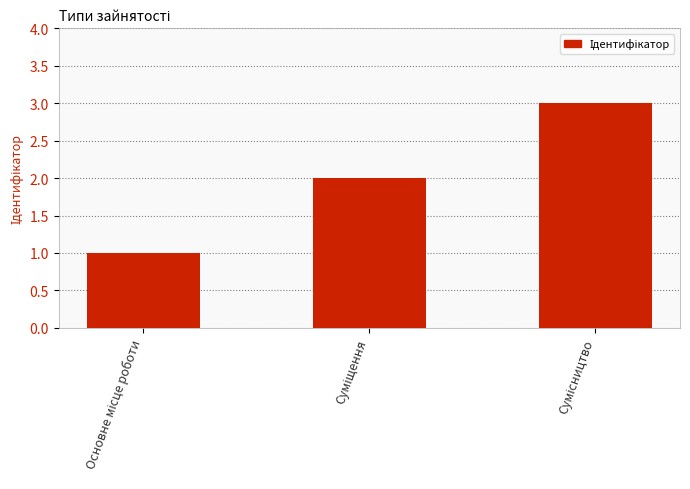

What is the maximum value shown in the chart?

3